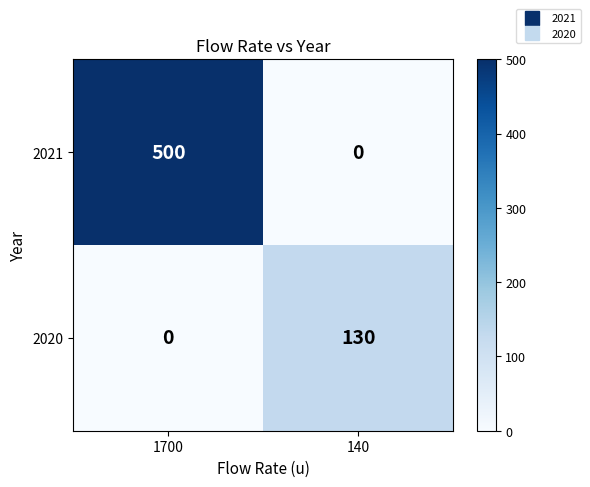

How many data points in 2020 are less than 130?

1